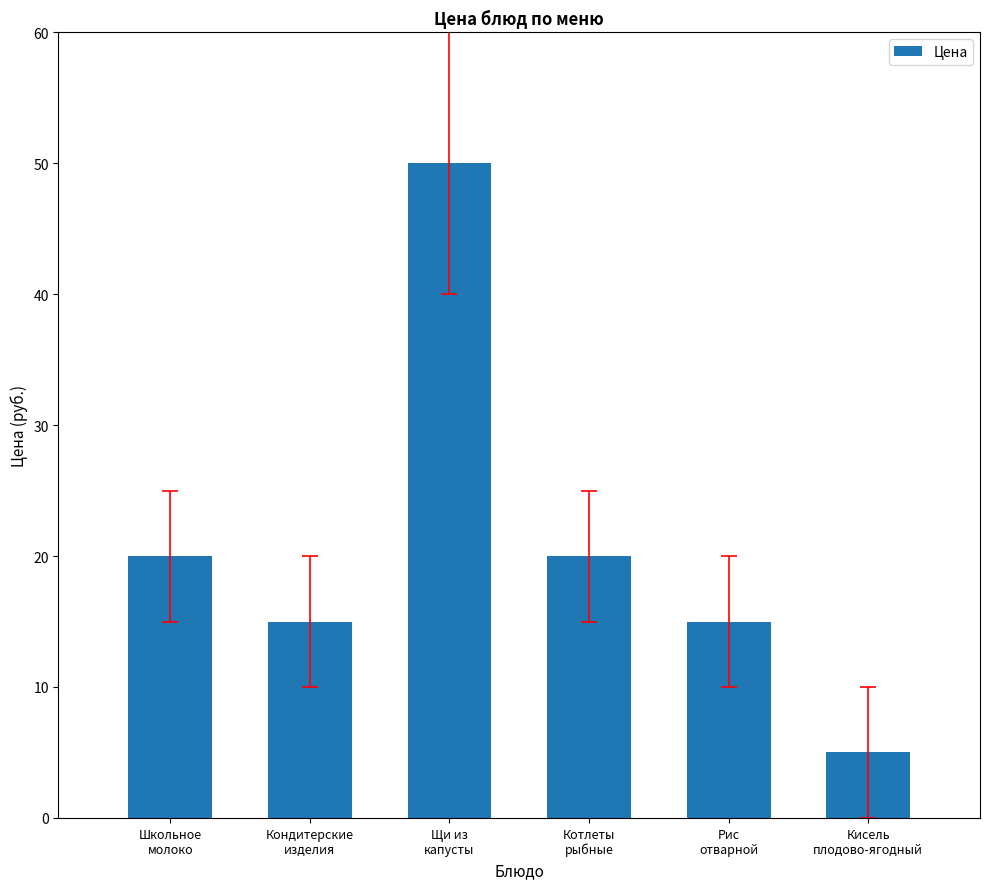

What is the label of the 1st bar from the right?

Кисель
плодово-ягодный